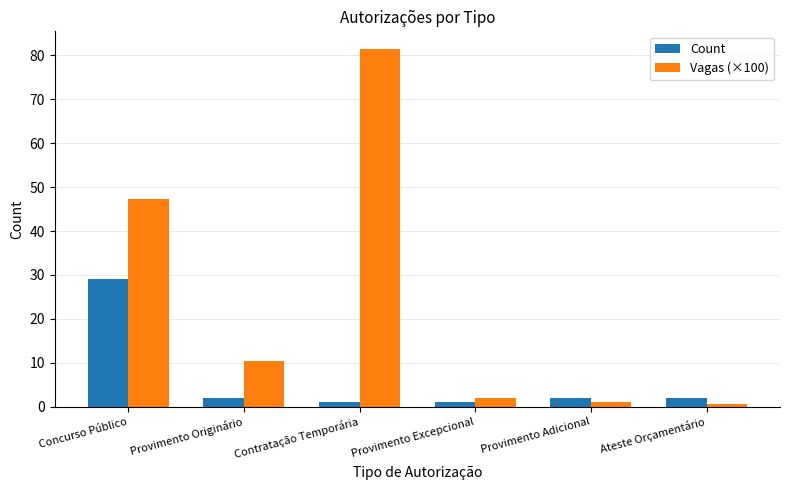

List the series in order of their peak value, lowest first.

Count, Vagas (×100)